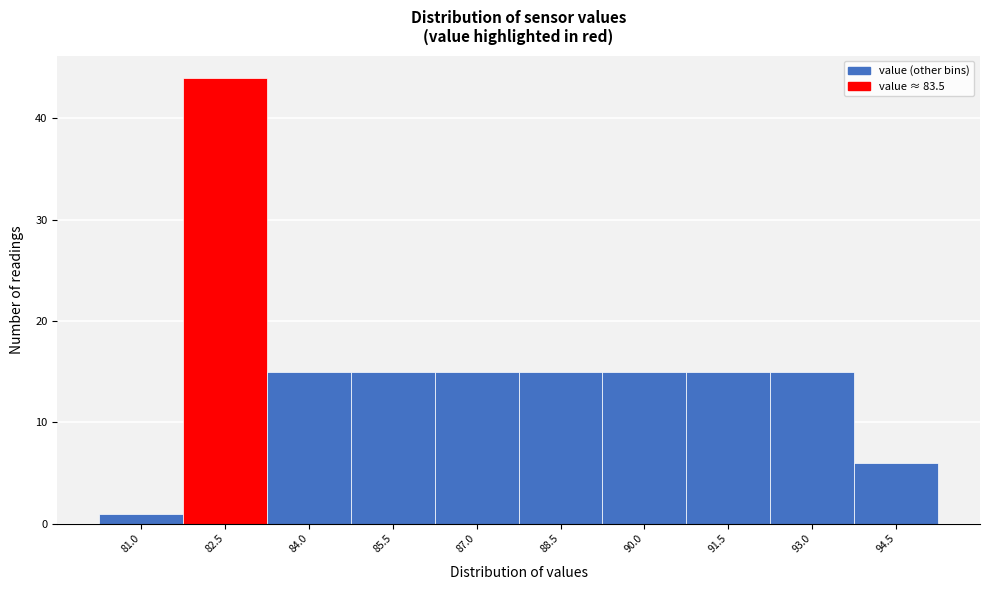

Reading right to left, list all the values displayed in this chart.

94.5=6	93.0=15	91.5=15	90.0=15	88.5=15	87.0=15	85.5=15	84.0=15	82.5=44	81.0=1